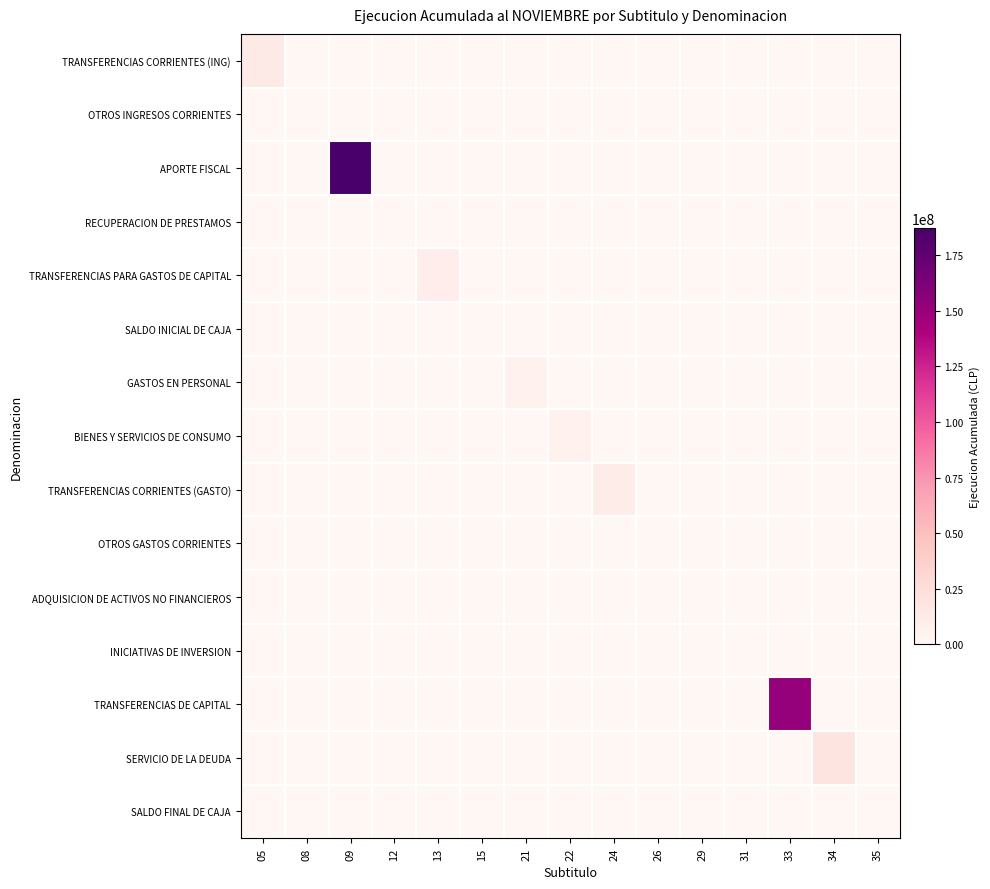

Reading left to right, list all the values displayed in this chart.

TRANSFERENCIAS CORRIENTES (ING): 05=13518220	08=0	09=0	12=0	13=0	15=0	21=0	22=0	24=0	26=0	29=0	31=0	33=0	34=0	35=0
OTROS INGRESOS CORRIENTES: 05=0	08=64122	09=0	12=0	13=0	15=0	21=0	22=0	24=0	26=0	29=0	31=0	33=0	34=0	35=0
APORTE FISCAL: 05=0	08=0	09=187310286	12=0	13=0	15=0	21=0	22=0	24=0	26=0	29=0	31=0	33=0	34=0	35=0
RECUPERACION DE PRESTAMOS: 05=0	08=0	09=0	12=6259	13=0	15=0	21=0	22=0	24=0	26=0	29=0	31=0	33=0	34=0	35=0
TRANSFERENCIAS PARA GASTOS DE CAPITAL: 05=0	08=0	09=0	12=0	13=9741093	15=0	21=0	22=0	24=0	26=0	29=0	31=0	33=0	34=0	35=0
SALDO INICIAL DE CAJA: 05=0	08=0	09=0	12=0	13=0	15=0	21=0	22=0	24=0	26=0	29=0	31=0	33=0	34=0	35=0
GASTOS EN PERSONAL: 05=0	08=0	09=0	12=0	13=0	15=0	21=5662865	22=0	24=0	26=0	29=0	31=0	33=0	34=0	35=0
BIENES Y SERVICIOS DE CONSUMO: 05=0	08=0	09=0	12=0	13=0	15=0	21=0	22=5699588	24=0	26=0	29=0	31=0	33=0	34=0	35=0
TRANSFERENCIAS CORRIENTES (GASTO): 05=0	08=0	09=0	12=0	13=0	15=0	21=0	22=0	24=11599518	26=0	29=0	31=0	33=0	34=0	35=0
OTROS GASTOS CORRIENTES: 05=0	08=0	09=0	12=0	13=0	15=0	21=0	22=0	24=0	26=92671	29=0	31=0	33=0	34=0	35=0
ADQUISICION DE ACTIVOS NO FINANCIEROS: 05=0	08=0	09=0	12=0	13=0	15=0	21=0	22=0	24=0	26=0	29=629965	31=0	33=0	34=0	35=0
INICIATIVAS DE INVERSION: 05=0	08=0	09=0	12=0	13=0	15=0	21=0	22=0	24=0	26=0	29=0	31=0	33=0	34=0	35=0
TRANSFERENCIAS DE CAPITAL: 05=0	08=0	09=0	12=0	13=0	15=0	21=0	22=0	24=0	26=0	29=0	31=0	33=151914050	34=0	35=0
SERVICIO DE LA DEUDA: 05=0	08=0	09=0	12=0	13=0	15=0	21=0	22=0	24=0	26=0	29=0	31=0	33=0	34=18757732	35=0
SALDO FINAL DE CAJA: 05=0	08=0	09=0	12=0	13=0	15=0	21=0	22=0	24=0	26=0	29=0	31=0	33=0	34=0	35=0